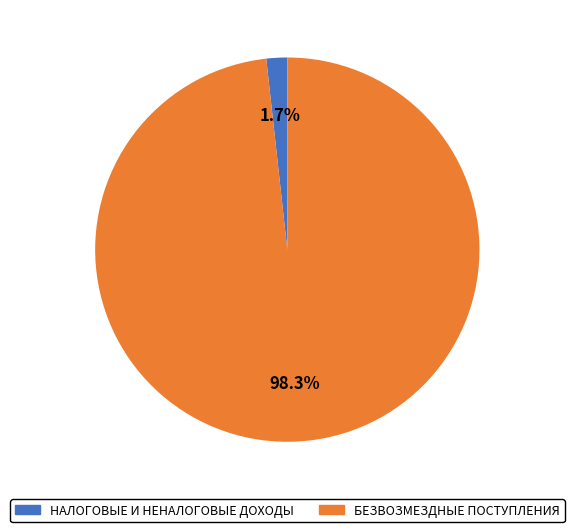

Does НАЛОГОВЫЕ И НЕНАЛОГОВЫЕ ДОХОДЫ account for over 50% of the chart?

No